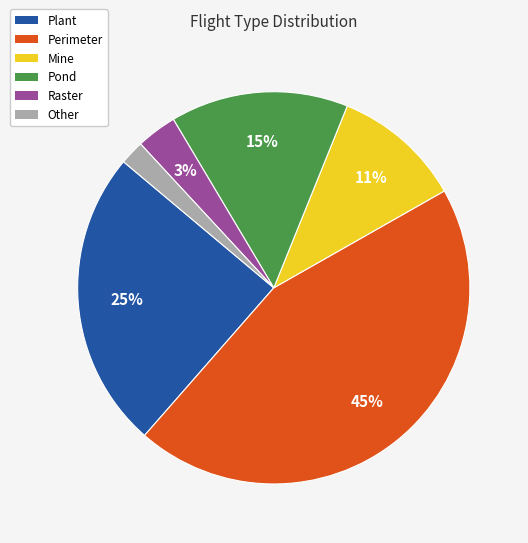

To the nearest percent, what portion does Mine represent?

11%